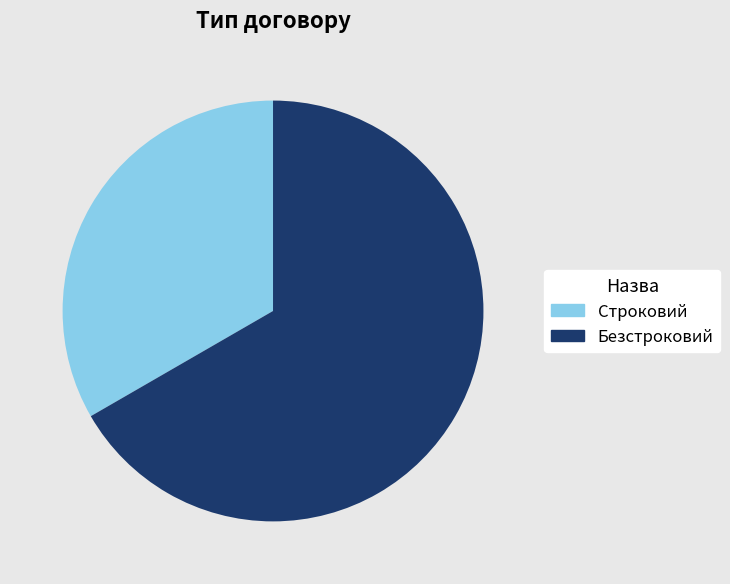

What is the ratio of the value at Строковий to the value at Безстроковий?

0.5